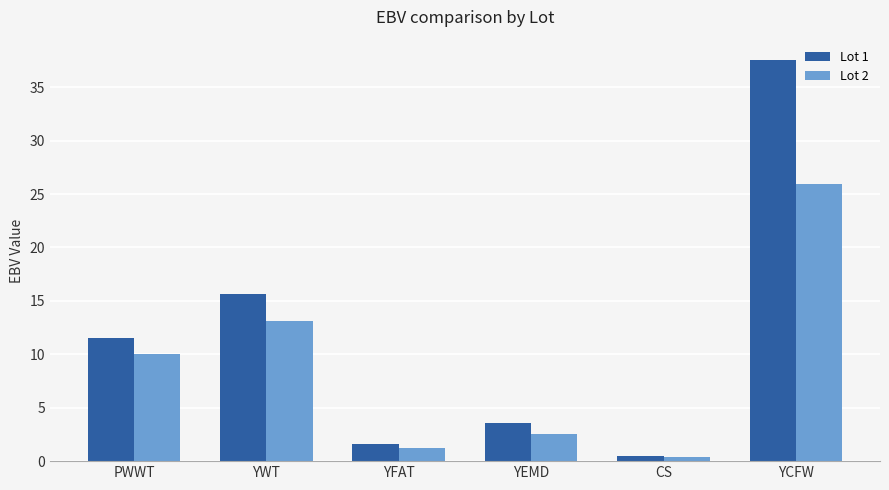

At which category is the sum across all series the highest?

YCFW